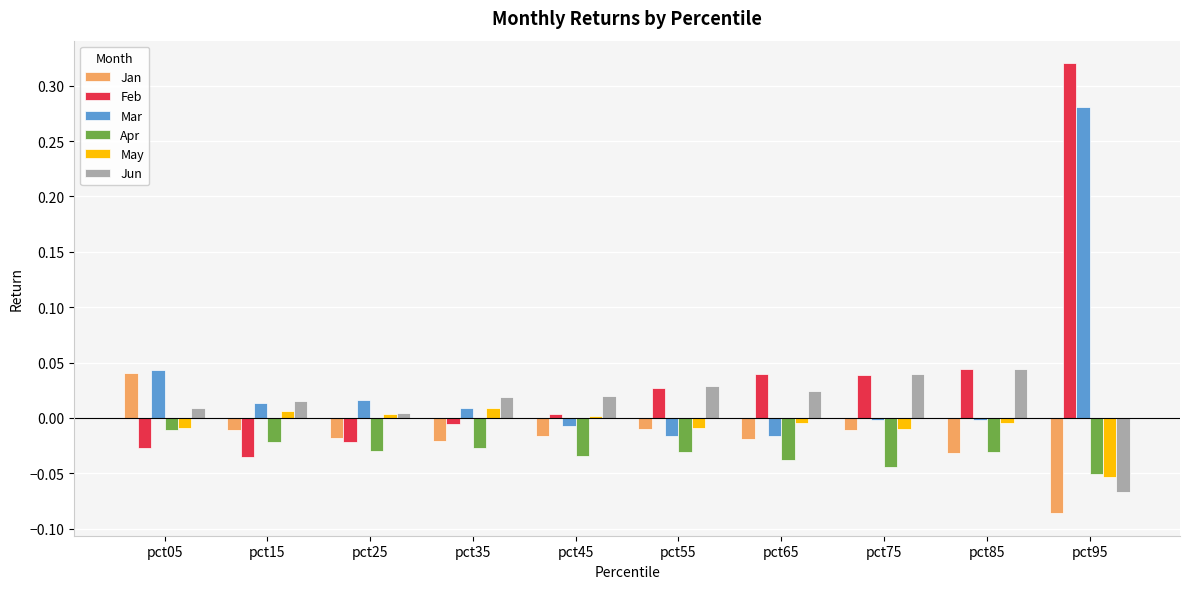

At which category is the sum across all series the highest?

pct95